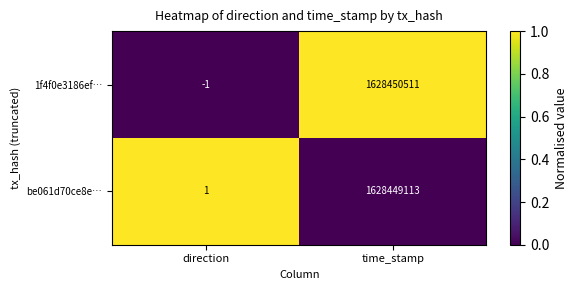

Reading right to left, list all the values displayed in this chart.

1f4f0e3186ef…: time_stamp=1628450511	direction=-1
be061d70ce8e…: time_stamp=1628449113	direction=1